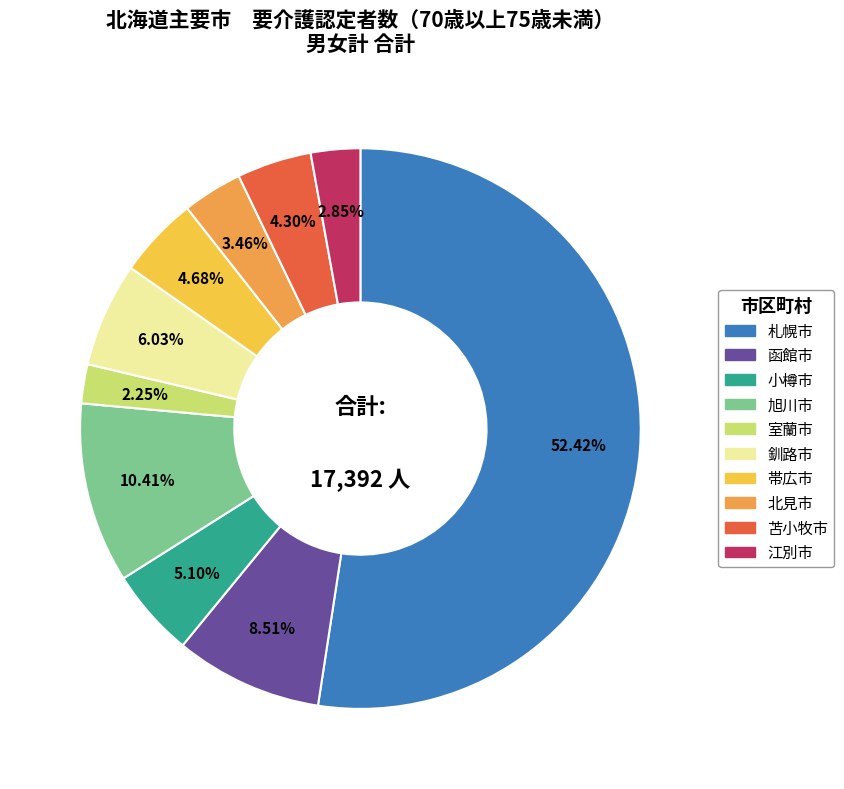

Is it true that 旭川市 is 10% of the pie?

True